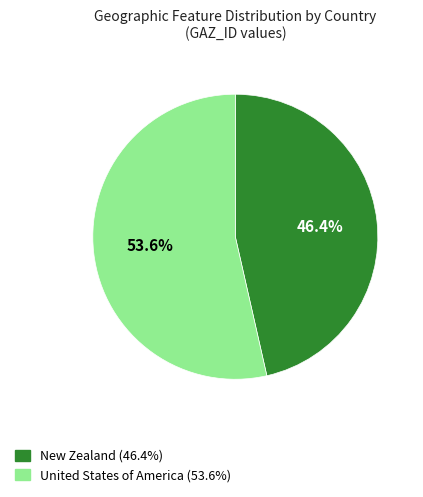

Is there any slice that represents more than half of the pie?

Yes